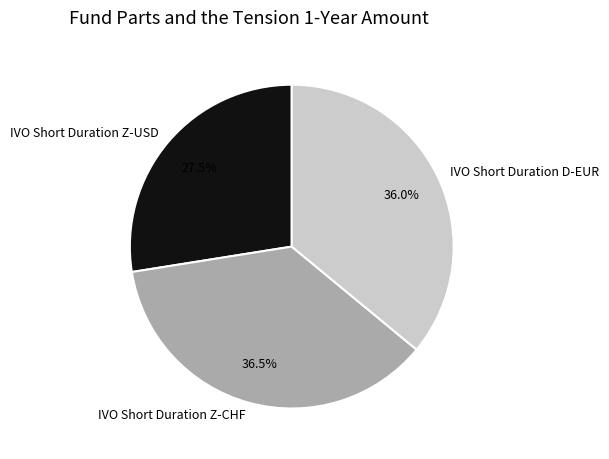

What is the total percentage of IVO Short Duration D-EUR and IVO Short Duration Z-CHF?

72.5%